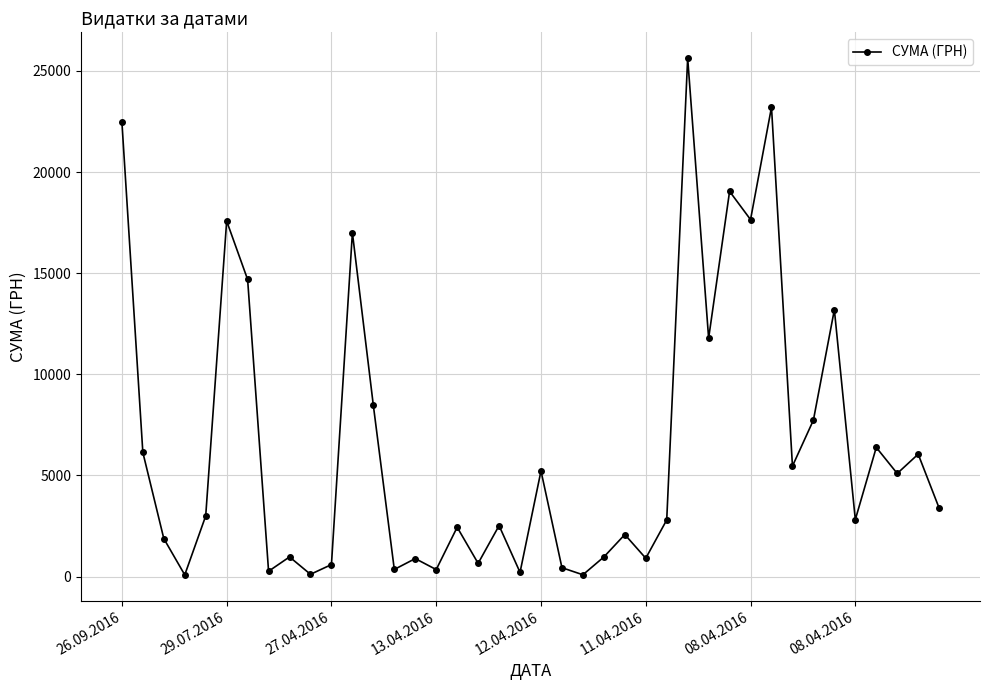

What is the sum of all values?

260643.4